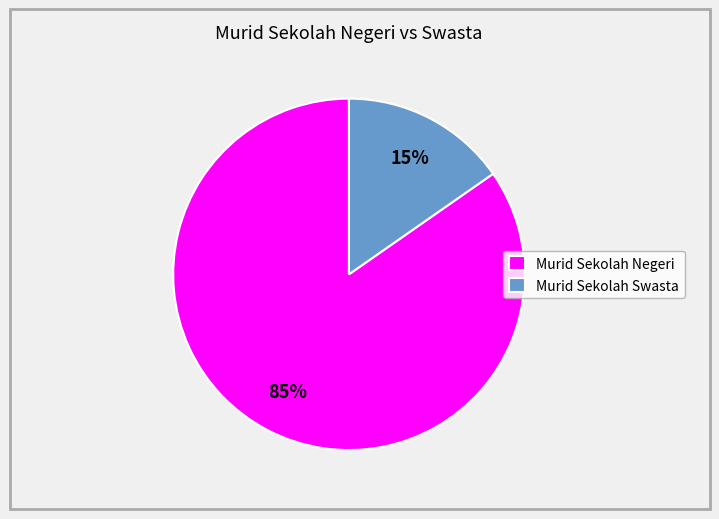

What is the smallest slice in the pie chart?

Murid Sekolah Swasta